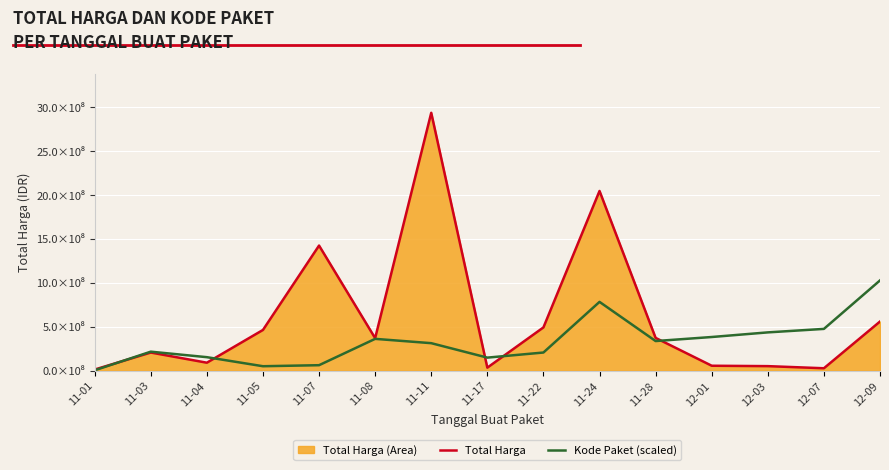

At which category does the chart reach its peak across all series?

11-11